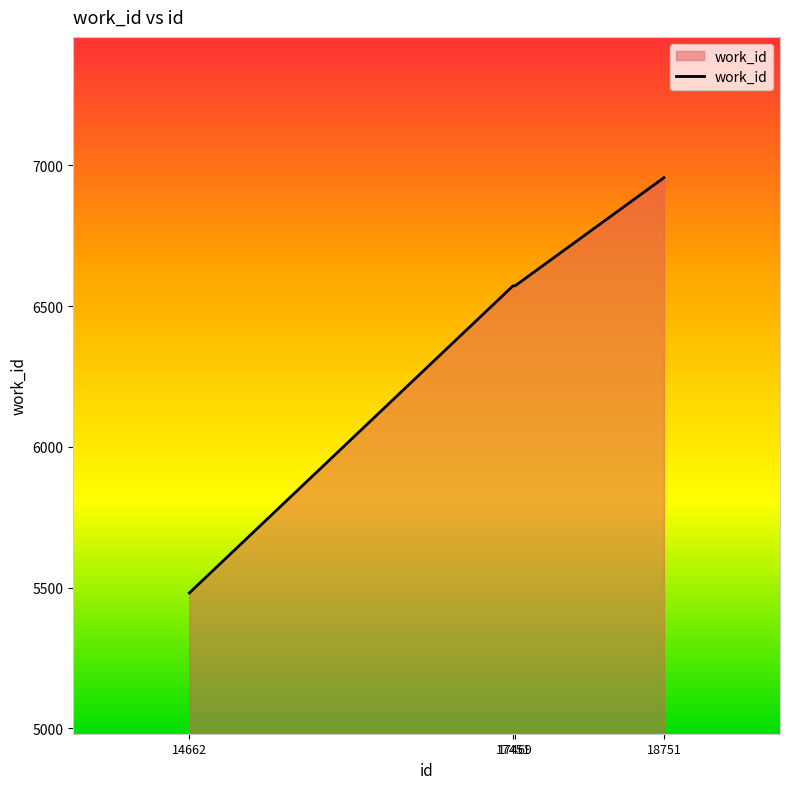

Which label corresponds to the smallest value in the chart?

14662